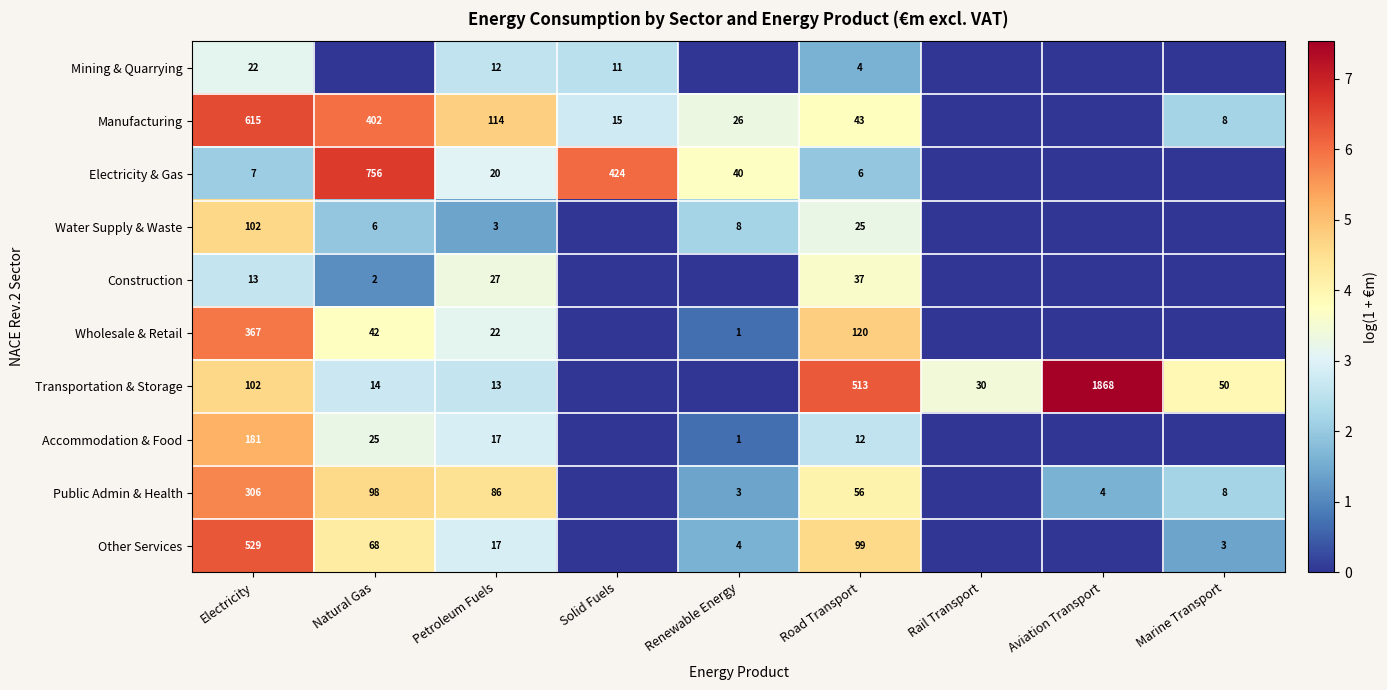

Is it true that Manufacturing equals 33 at Petroleum Fuels?

False